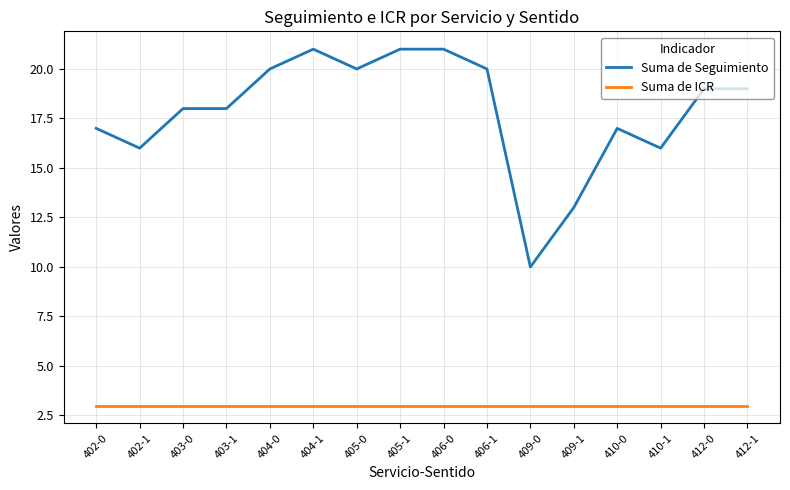

What are all the series names shown in the legend?

Suma de Seguimiento, Suma de ICR